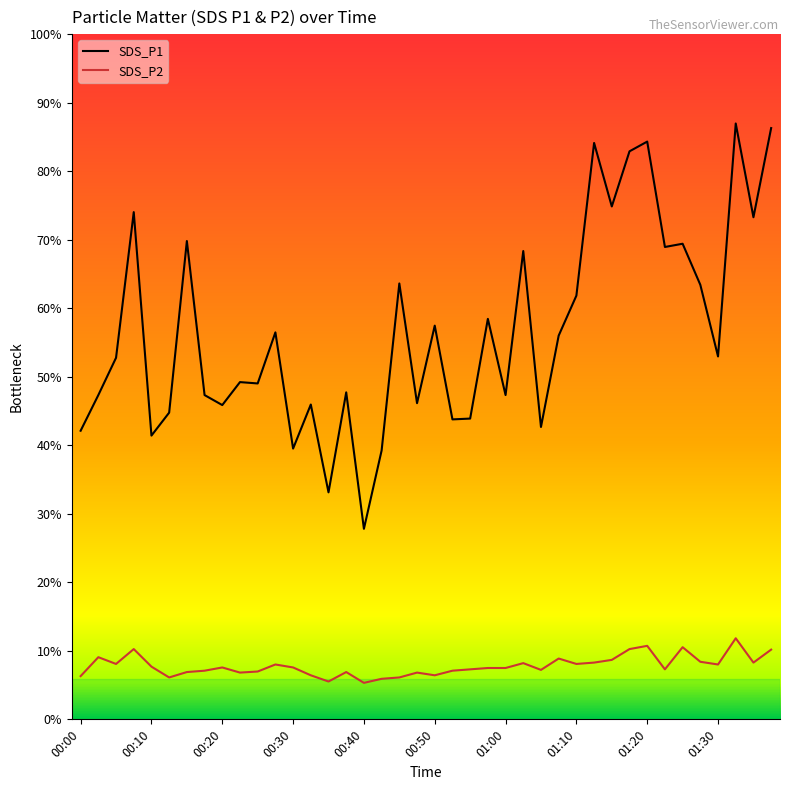

Reading left to right, what are all the values shown in this chart?

SDS_P1: 00:00=10.7	00:02=12.0	00:05=13.4	00:07=18.8	00:10=10.5	00:12=11.3	00:15=17.7	00:17=12.0	00:20=11.6	00:22=12.5	00:25=12.4	00:27=14.3	00:30=10.0	00:32=11.7	00:35=8.4	00:37=12.1	00:40=7.0	00:42=9.9	00:45=16.1	00:47=11.7	00:50=14.6	00:52=11.1	00:55=11.1	00:57=14.8	01:00=12.0	01:03=17.3	01:05=10.8	01:08=14.2	01:10=15.7	01:13=21.3	01:15=19.0	01:18=21.0	01:20=21.4	01:23=17.5	01:25=17.6	01:28=16.1	01:30=13.4	01:33=22.1	01:35=18.6	01:38=21.9
SDS_P2: 00:00=1.6	00:02=2.3	00:05=2.0	00:07=2.6	00:10=1.9	00:12=1.6	00:15=1.8	00:17=1.8	00:20=1.9	00:22=1.7	00:25=1.8	00:27=2.0	00:30=1.9	00:32=1.6	00:35=1.4	00:37=1.8	00:40=1.4	00:42=1.5	00:45=1.6	00:47=1.7	00:50=1.6	00:52=1.8	00:55=1.9	00:57=1.9	01:00=1.9	01:03=2.1	01:05=1.8	01:08=2.2	01:10=2.0	01:13=2.1	01:15=2.2	01:18=2.6	01:20=2.7	01:23=1.9	01:25=2.7	01:28=2.1	01:30=2.0	01:33=3.0	01:35=2.1	01:38=2.6